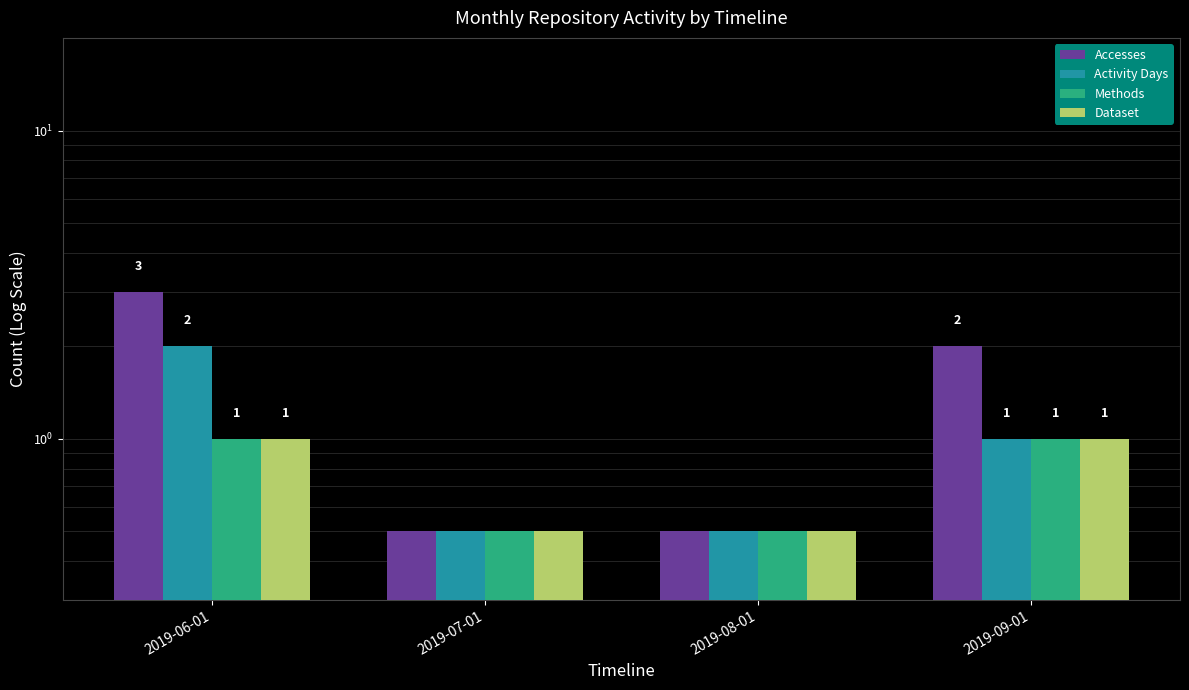

Where is Methods nearest to the value 0?

2019-07-01